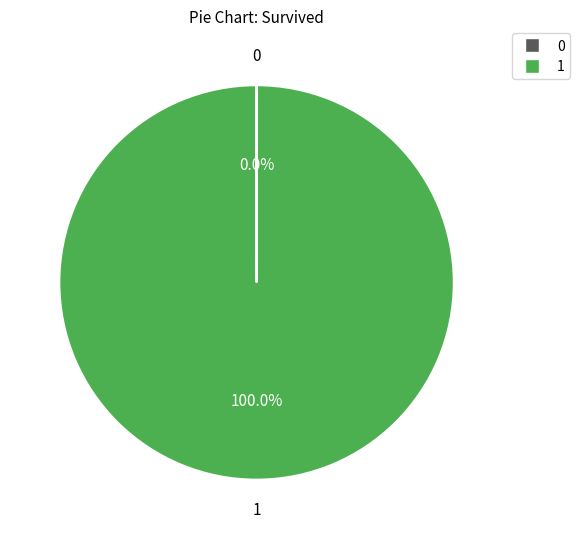

Does any single category account for the majority?

Yes